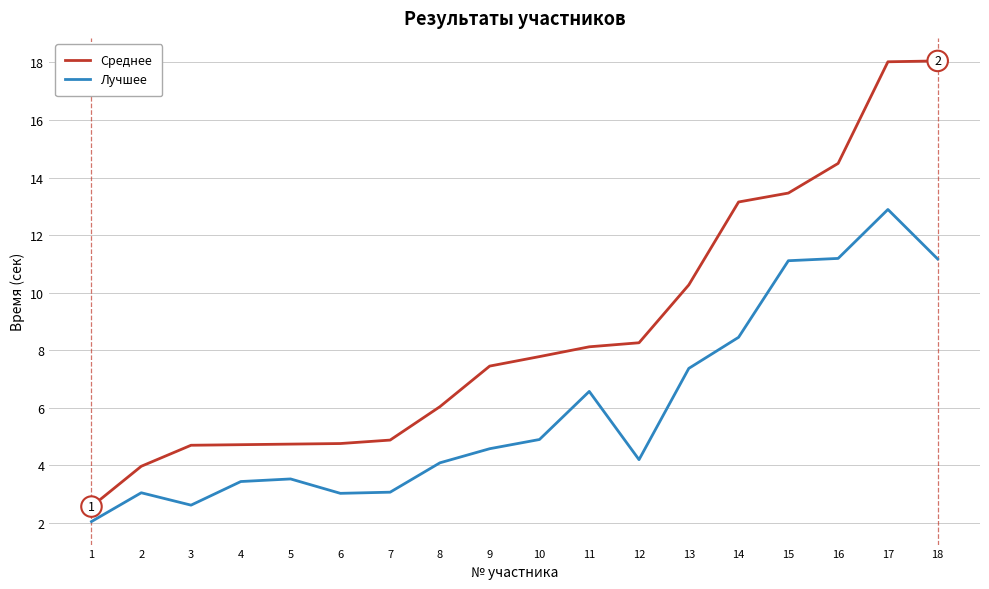

At which category is the sum across all series the highest?

17